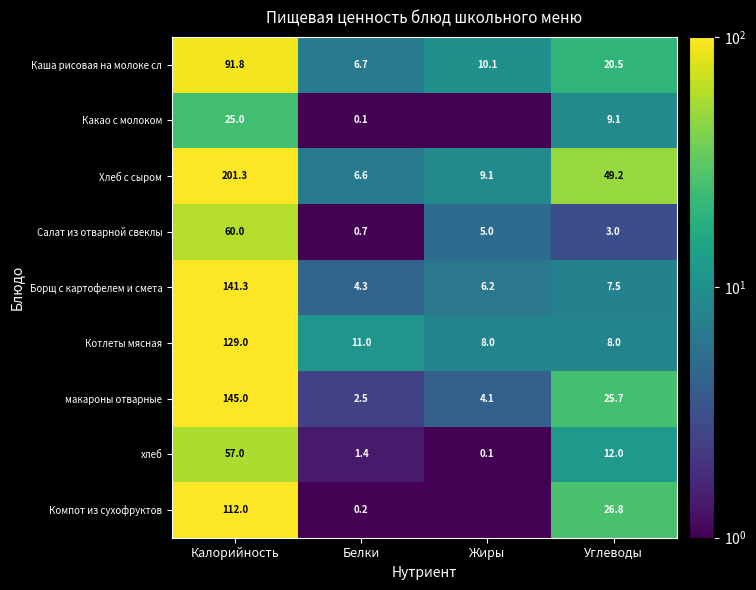

How many values in the хлеб series are below 12?

2